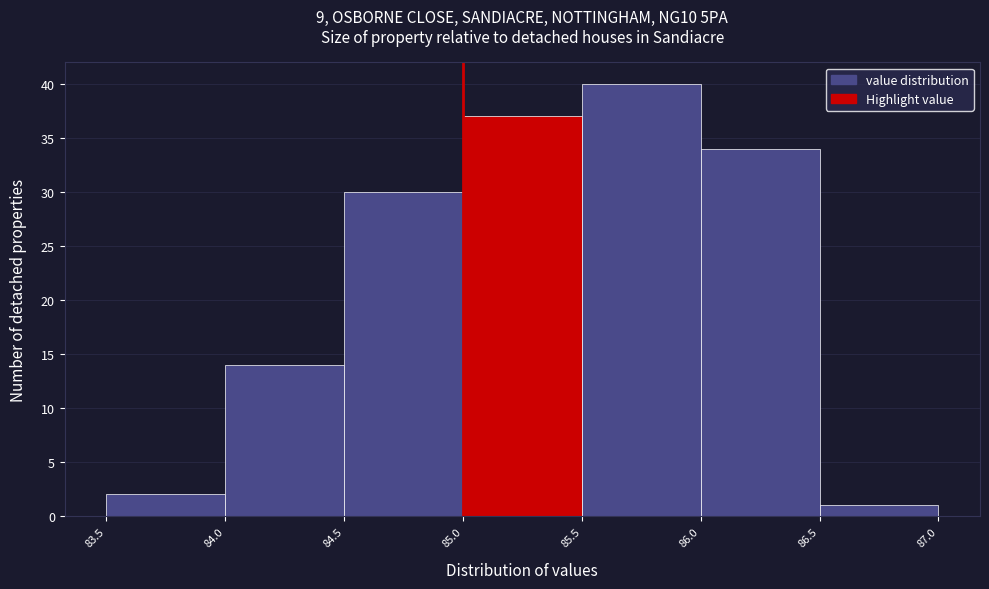

Reading left to right, list every bar in this chart as the range it spans on the x-axis followed by its height. The values are not printed on the chart, so give them approximately, as read against the axis.

83.5 to 84.0: 2
84.0 to 84.5: 14
84.5 to 85.0: 30
85.0 to 85.5: 37
85.5 to 86.0: 40
86.0 to 86.5: 34
86.5 to 87.0: 1